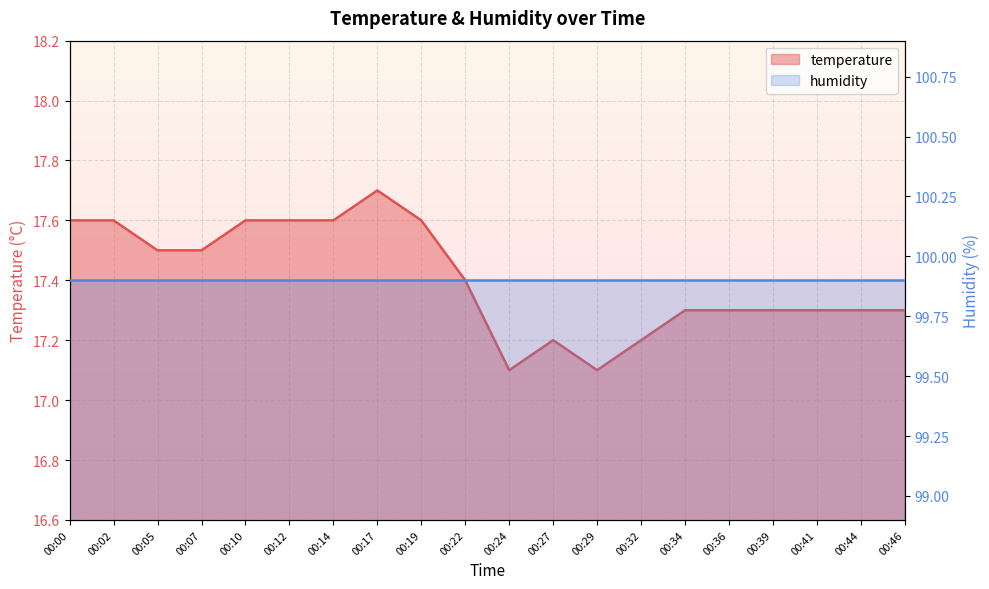

Reading left to right, list all the values displayed in this chart.

17.6	17.6	17.5	17.5	17.6	17.6	17.6	17.7	17.6	17.4	17.1	17.2	17.1	17.2	17.3	17.3	17.3	17.3	17.3	17.3